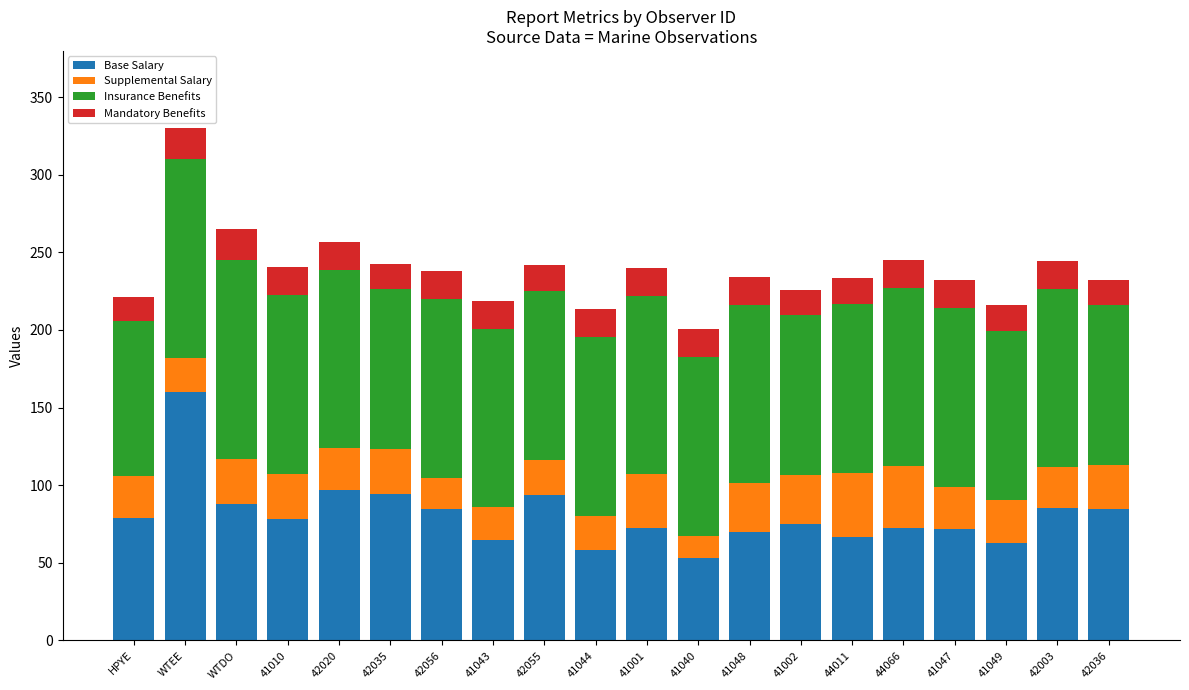

How many data points does each series have?

20